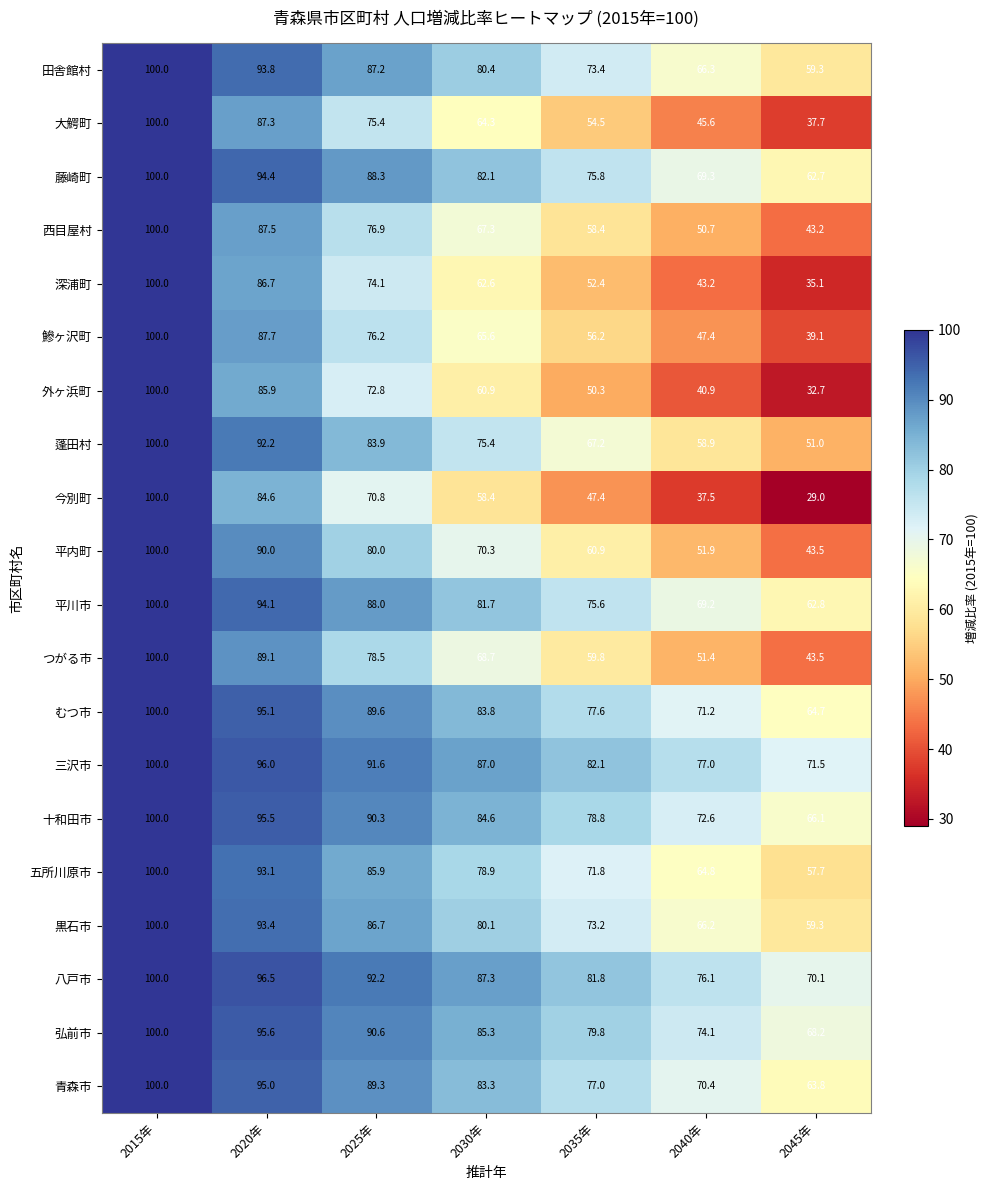

Count the number of categories in the chart.

7